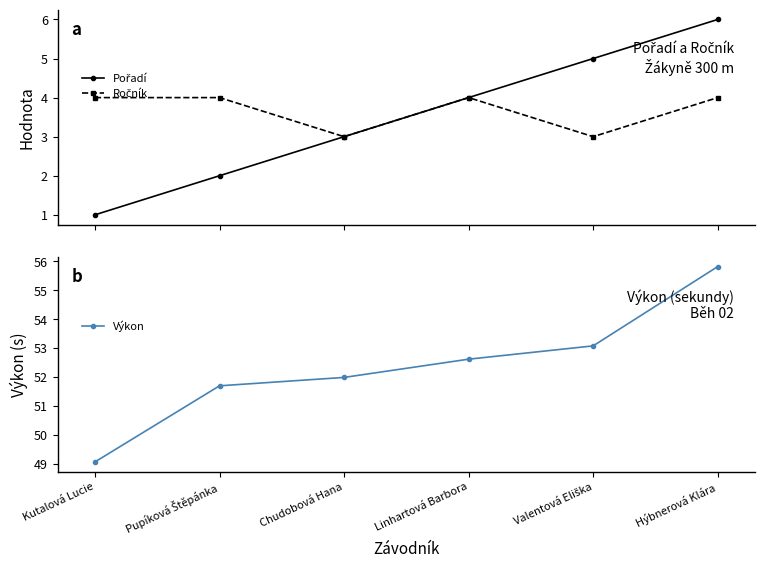

Between Hýbnerová Klára and Chudobová Hana, which is larger?

Hýbnerová Klára